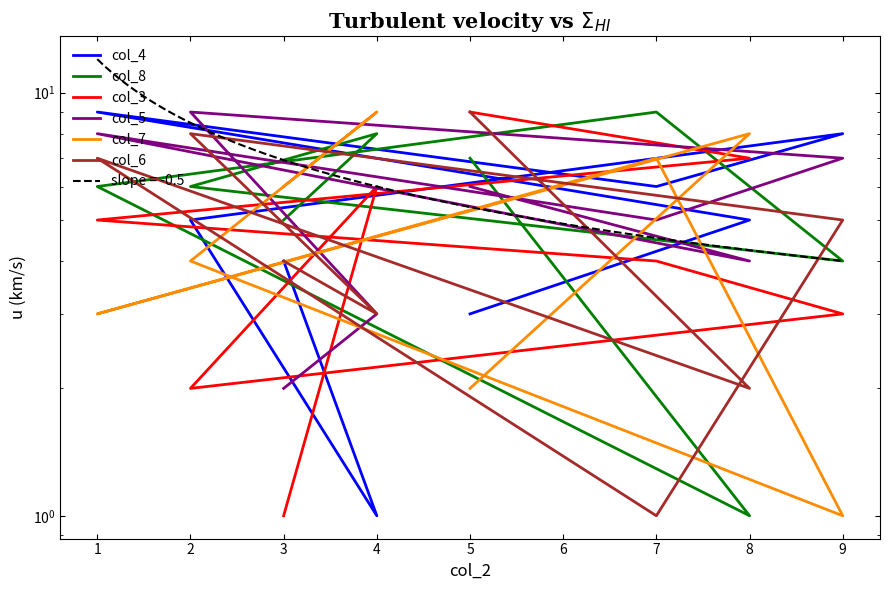

Which series ends up on top after the final intersection of col_5 and col_8?

col_8